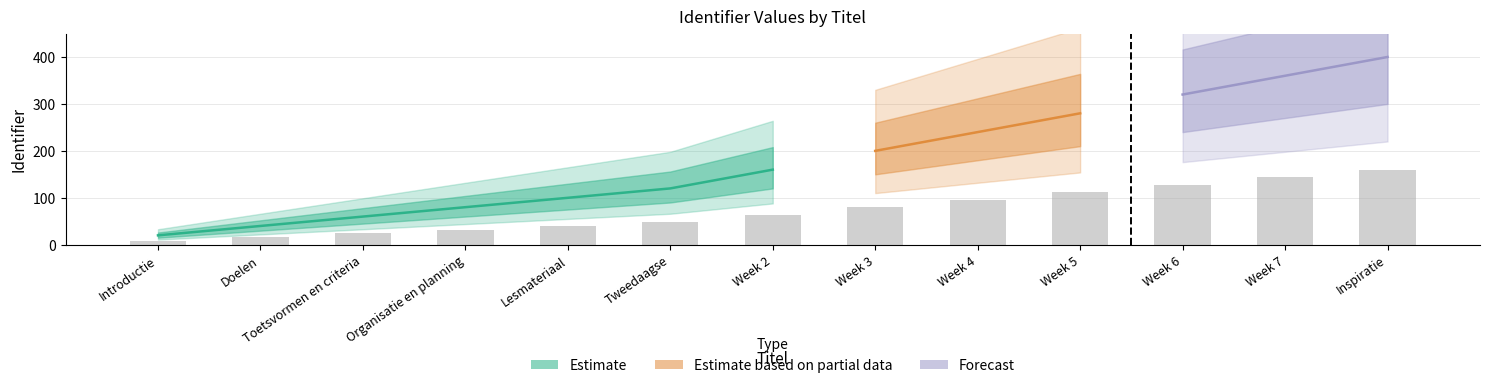

What is the ratio of the value at Week 5 to the value at Week 3?

1.4